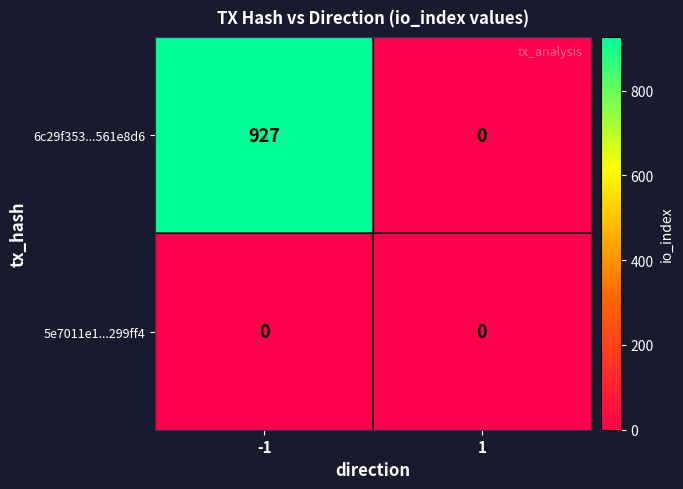

Which series has the largest total across all categories?

6c29f353...561e8d6